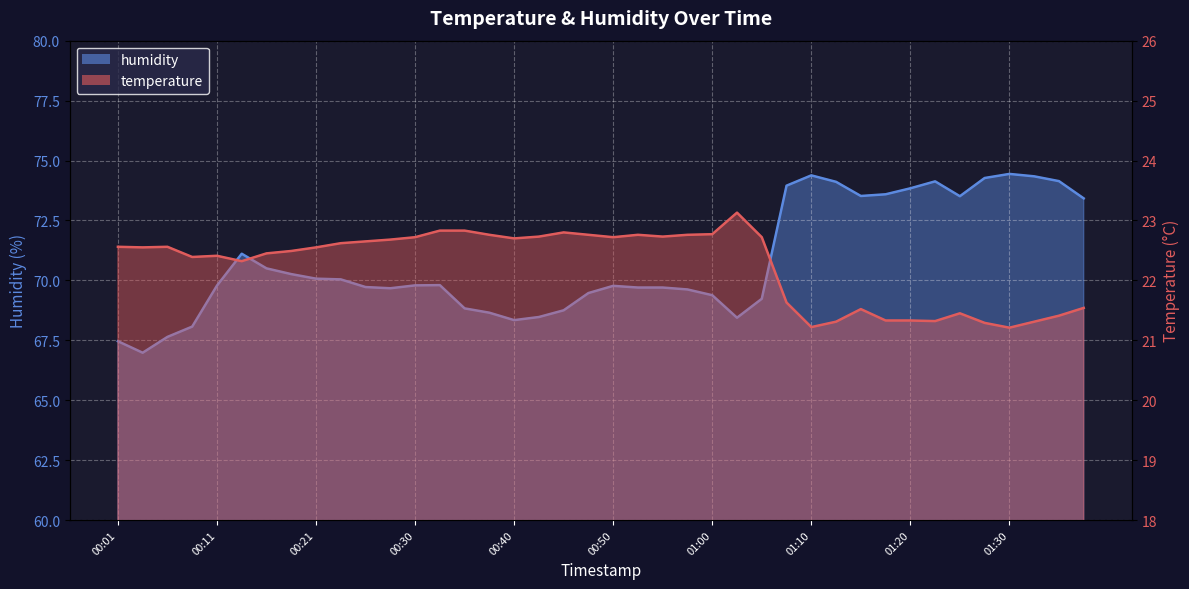

Where is humidity nearest to the value 70?

00:23